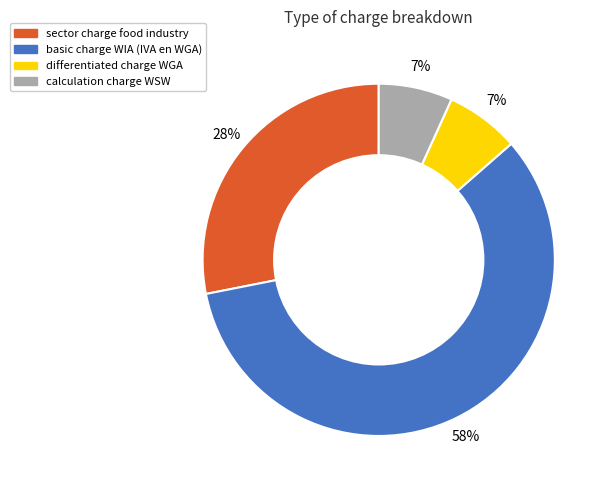

Combined, do sector charge food industry and differentiated charge WGA account for over 50%?

No